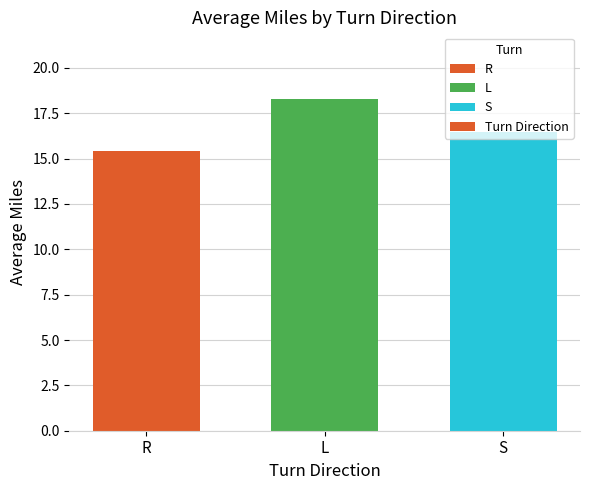

What is the smallest value displayed?

15.4